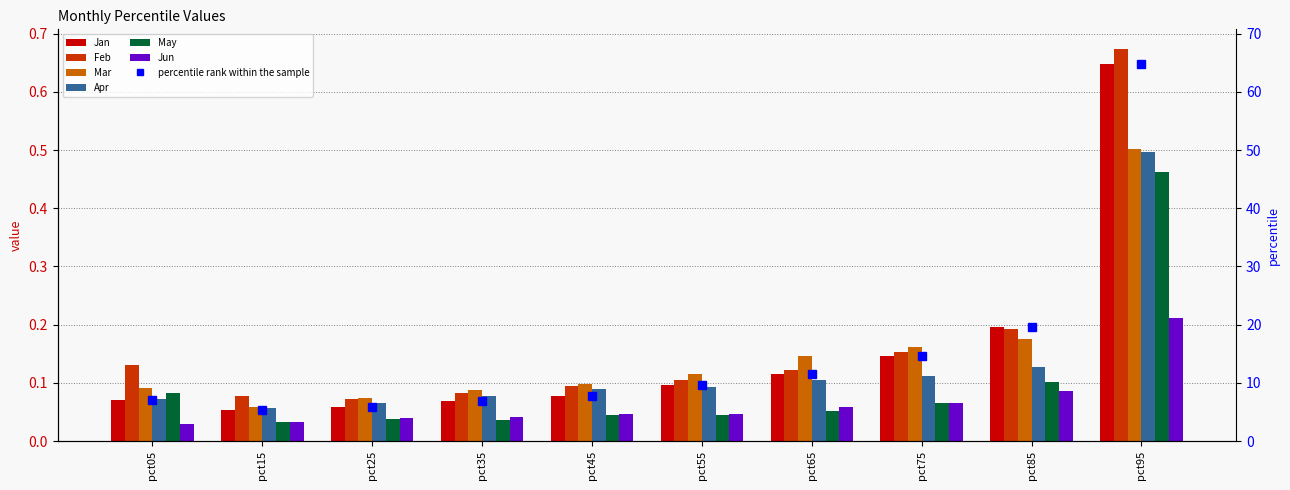

The value of May at pct75 is 0.1. True or false?

False